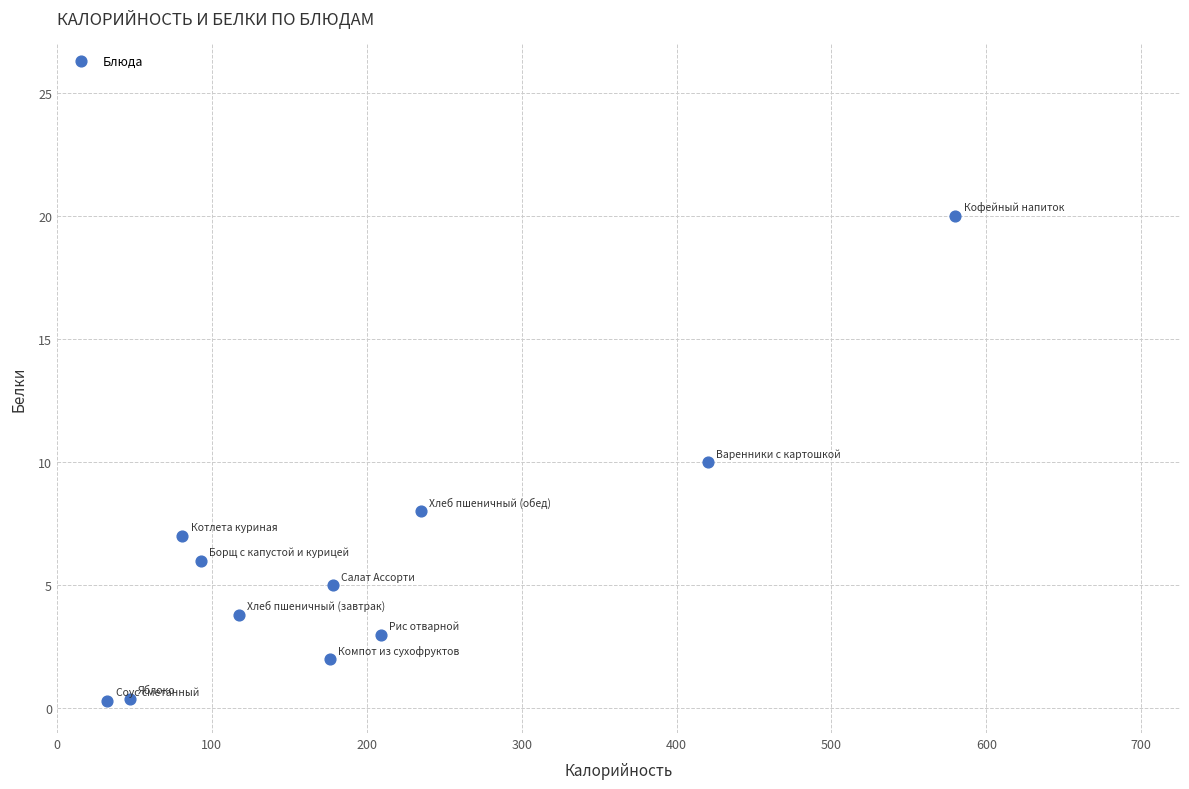

What is the range of X values (max minus min)?

547.4